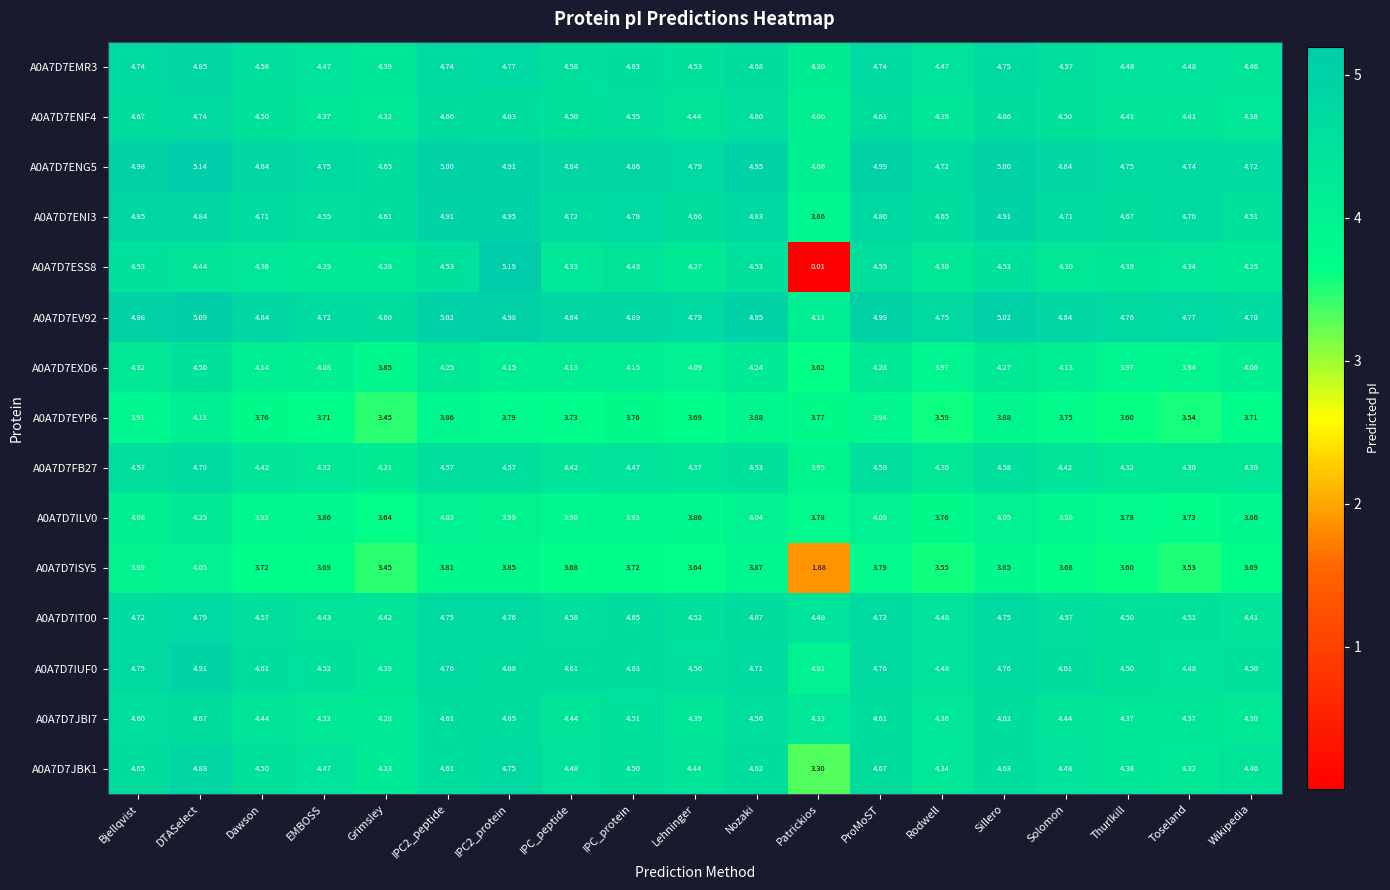

At which label is A0A7D7ENI3 closest to 4?

Patrickios